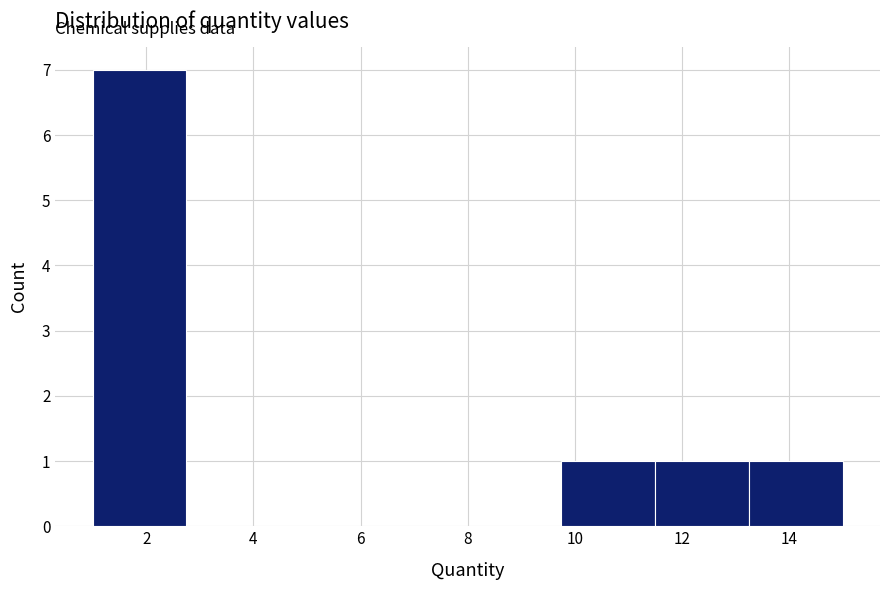

Reading left to right, transcribe this chart: for each bar, give the range it covers on the x-axis and its height. Neither the bar edges nor the heights are printed on the chart, so give them approximately, as read against the axes.

1.00 to 2.75: 7
2.75 to 4.50: 0
4.50 to 6.25: 0
6.25 to 8.00: 0
8.00 to 9.75: 0
9.75 to 11.50: 1
11.50 to 13.25: 1
13.25 to 15.00: 1